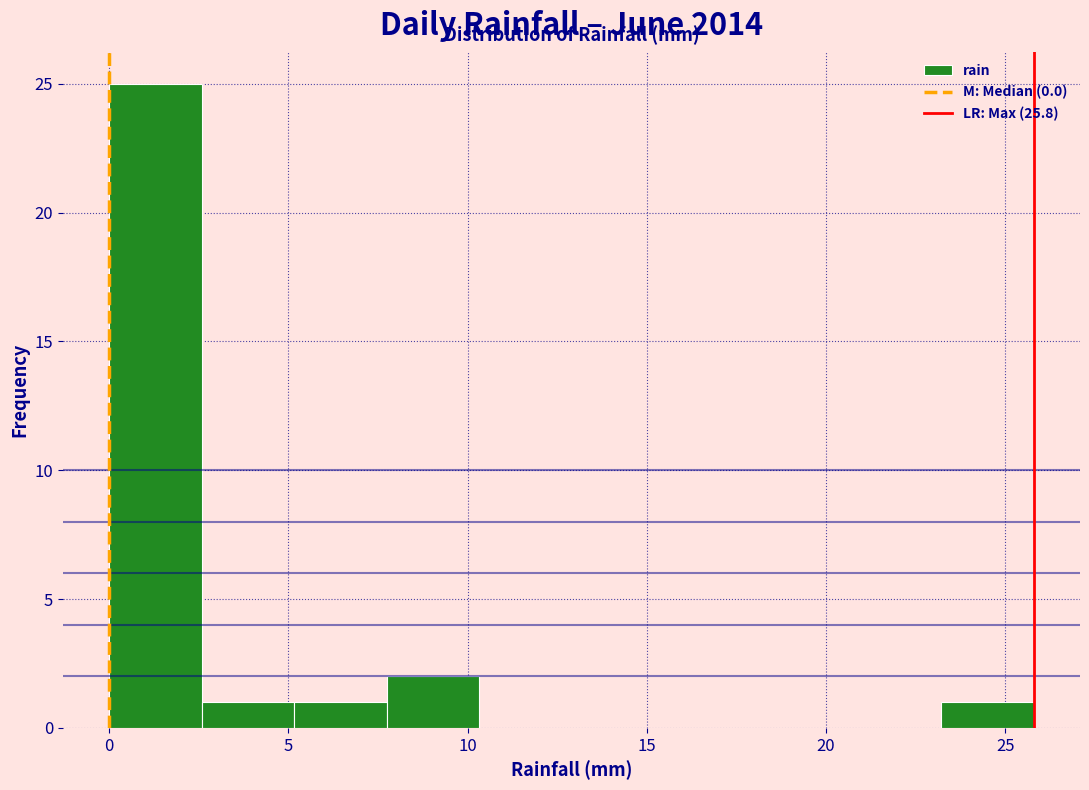

What is the height of the bar covering 7.5 to 10.5 on the x-axis? Neither the bar edges nor the heights are printed on the chart, so give them approximately, as read against the axes.

2